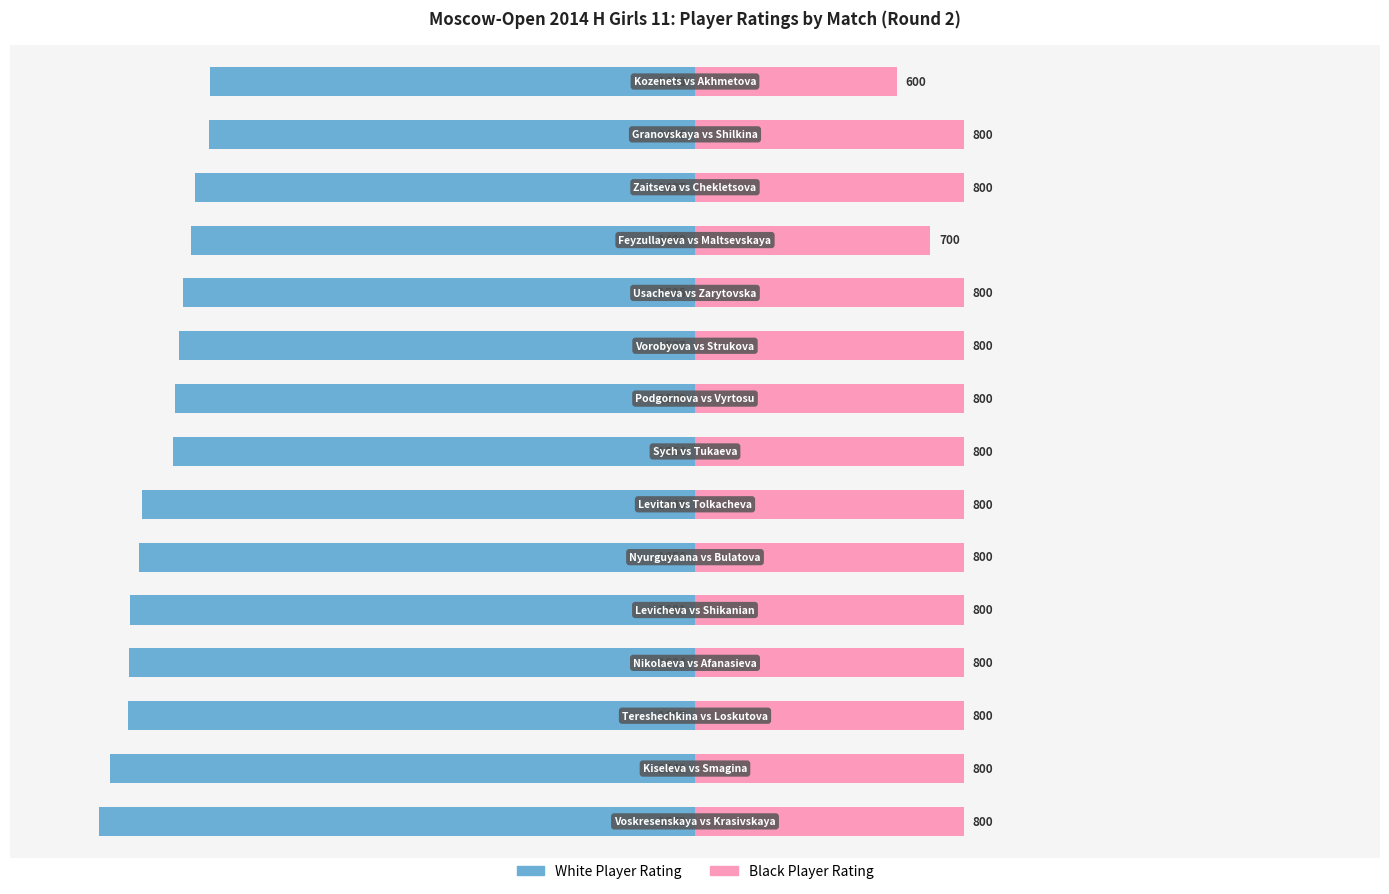

What is the spread (max minus min) of values at 9?

131.8